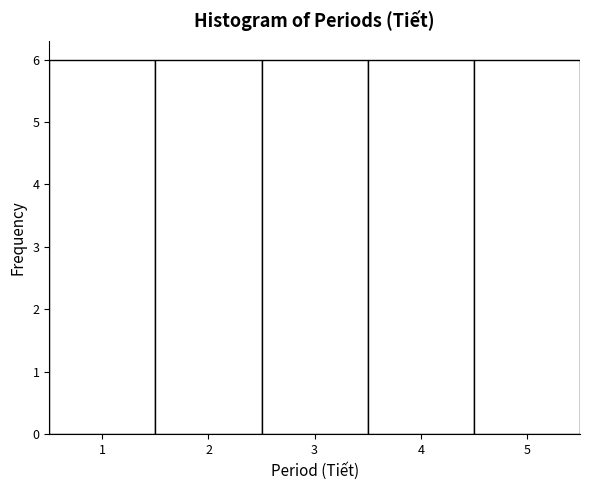

How tall is the bar that spans 4.5 to 5.5 on the x-axis? The values are not printed on the chart, so give them approximately, as read against the axis.

6